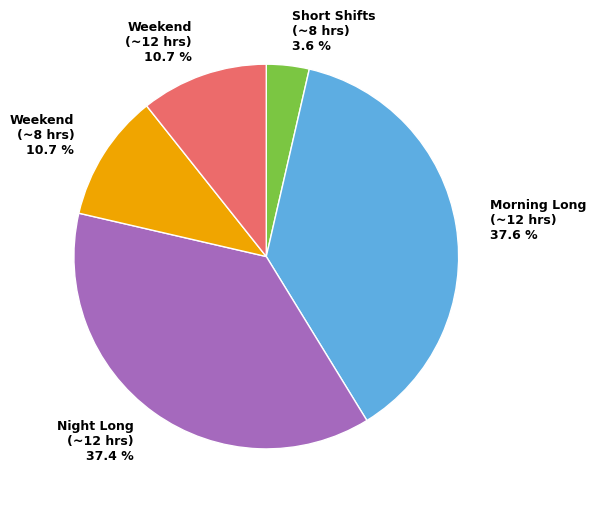

Approximately how many times larger is the value at Short Shifts (~8 hrs) 3.6 % compared to Weekend (~8 hrs) 10.7 %?

0.3